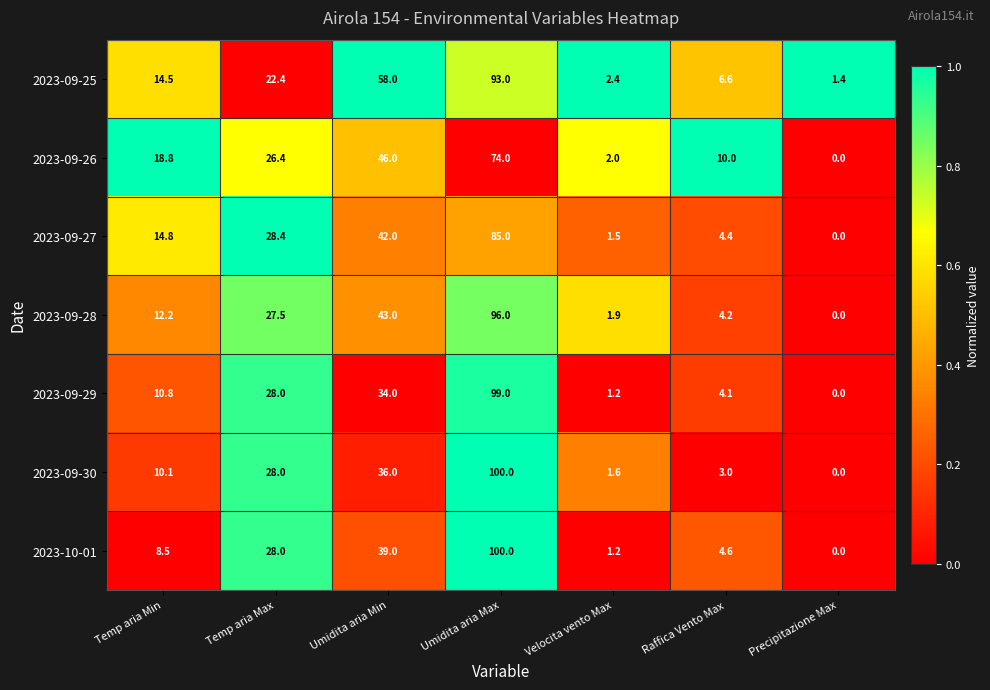

What is the sum of the 2023-09-27 values at Umidita aria Min and Temp aria Max?

70.4